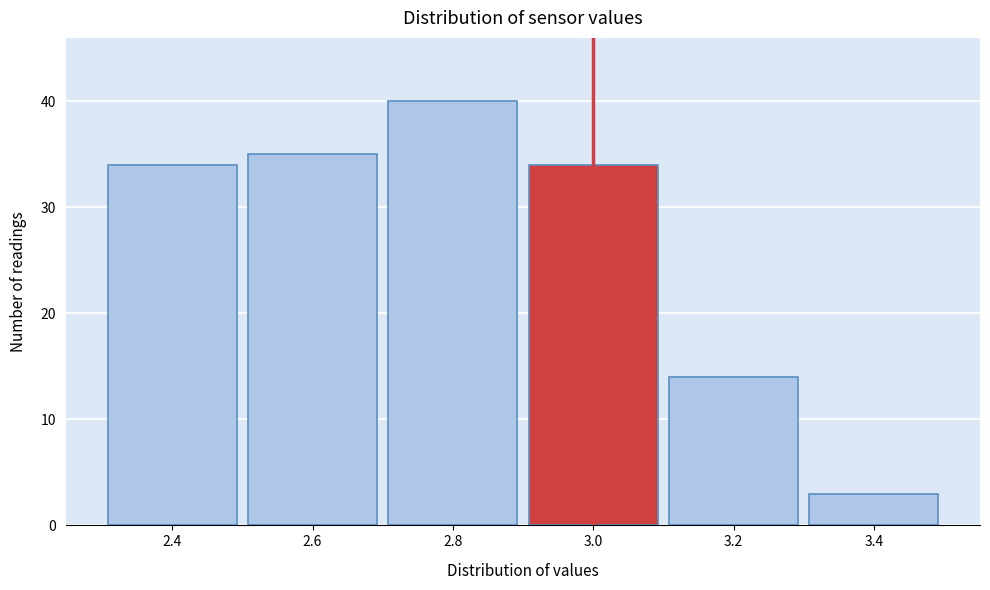

Reading left to right, what are all the values shown in this chart?

34	35	40	34	14	3